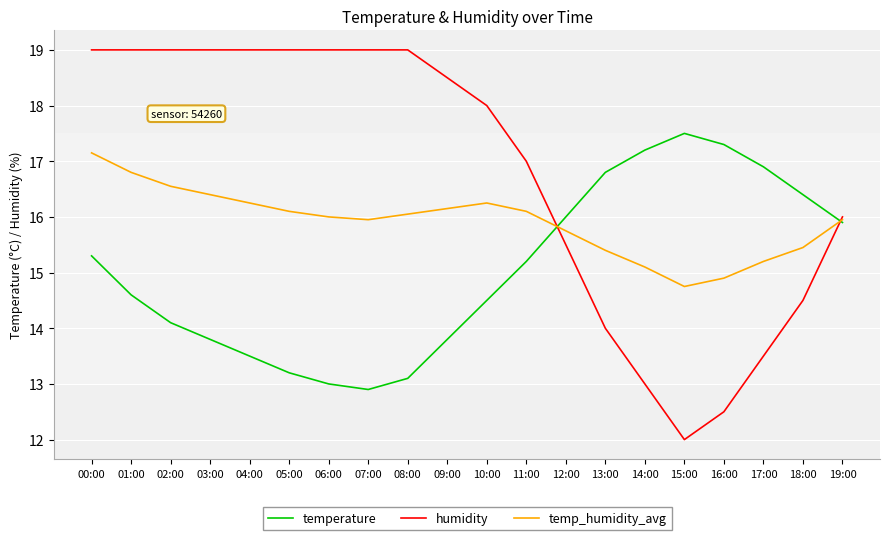

Rank the series by their average value, from lowest to highest.

temperature, temp_humidity_avg, humidity